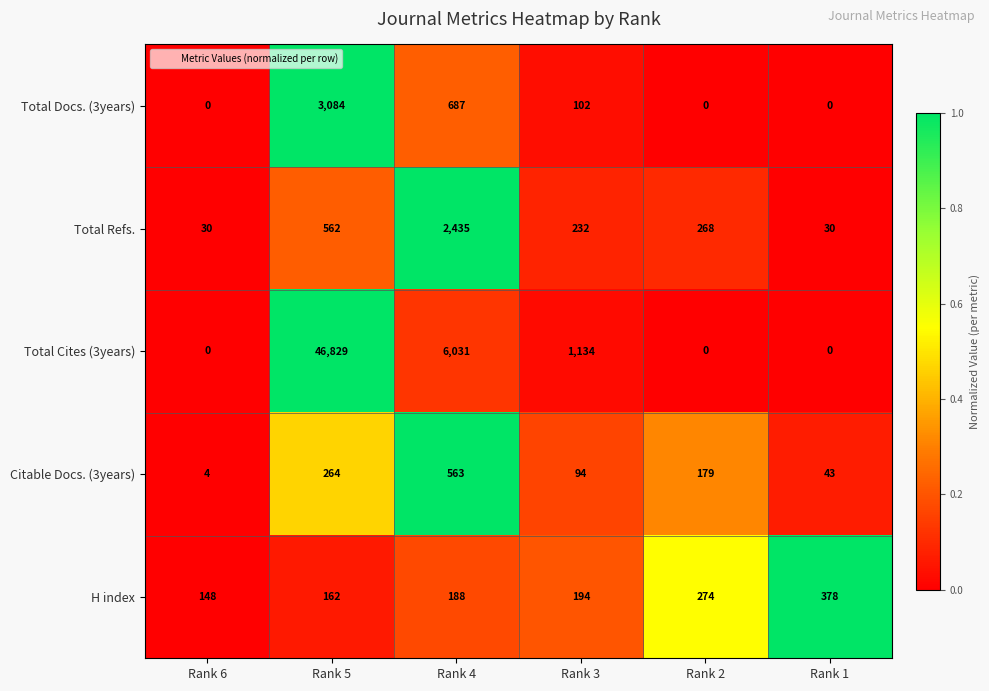

True or false: H index has a value of 194 at Rank 3.

True